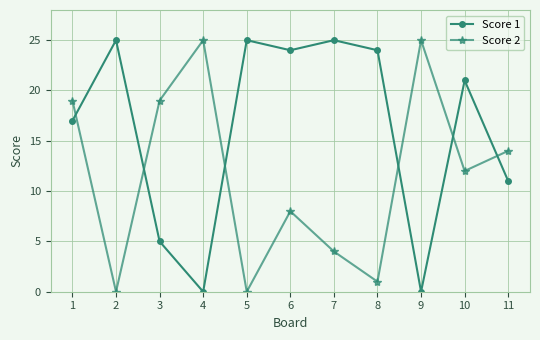

Where does the Score 1 series first go above 21?

2